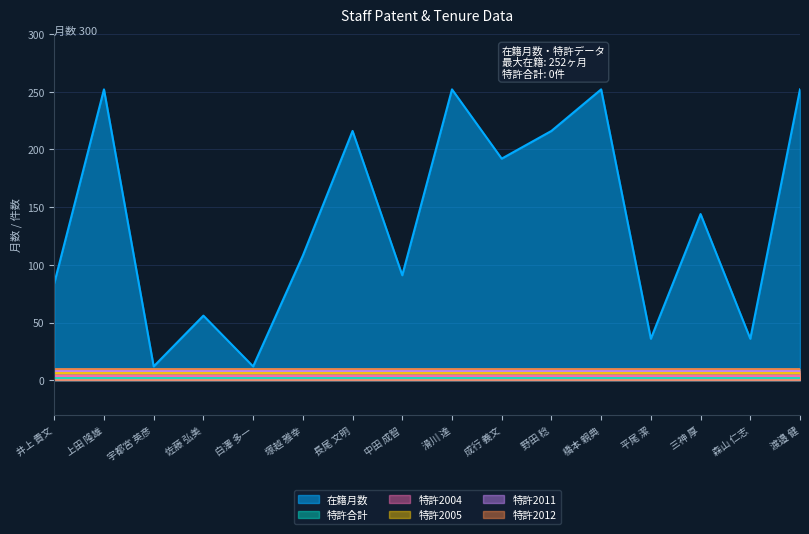

Rank the categories by 在籍月数 value from highest to lowest.

上田 隆雄, 滑川 達, 橋本 親典, 渡邉 健, 長尾 文明, 野田 稔, 成行 義文, 三神 厚, 塚越 雅幸, 中田 成智, 井上 貴文, 佐藤 弘美, 平尾 潔, 森山 仁志, 宇都宮 英彦, 白澤 多一